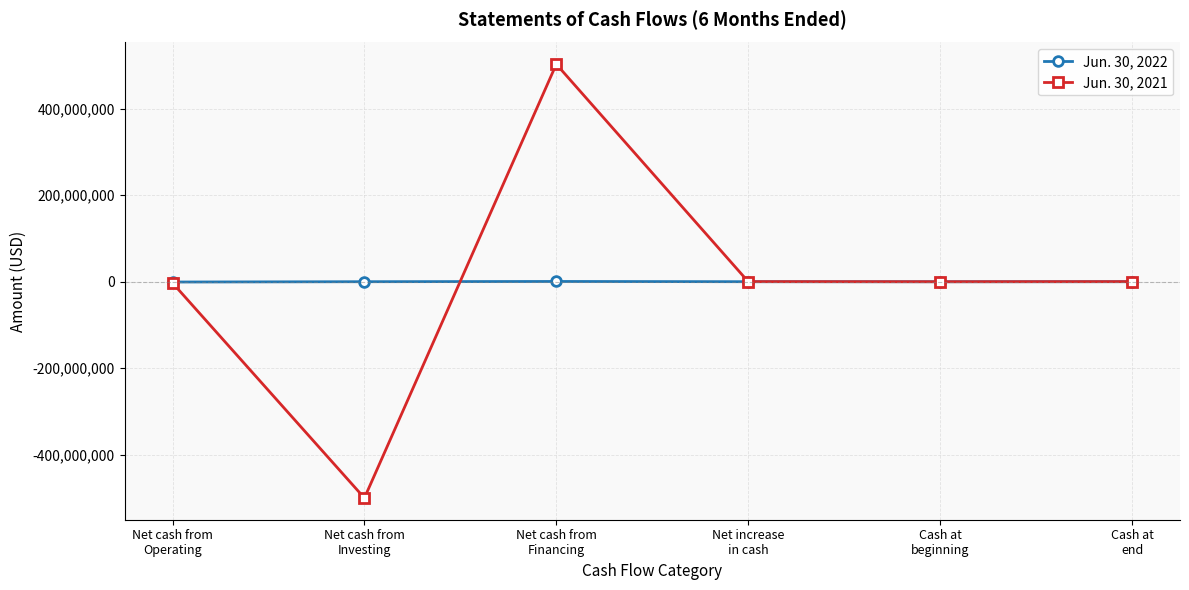

What is the minimum value for Jun. 30, 2021?

-500000000